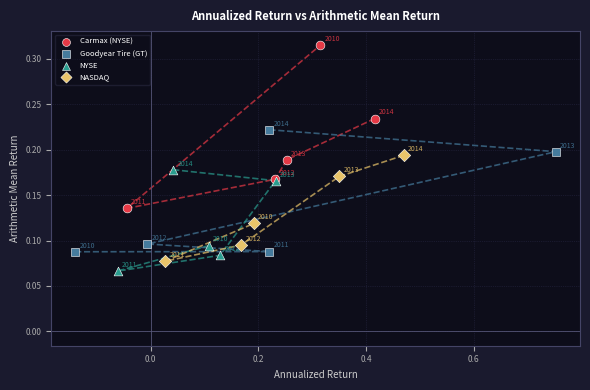

Which series has the largest Y range (max minus min)?

Carmax (NYSE)